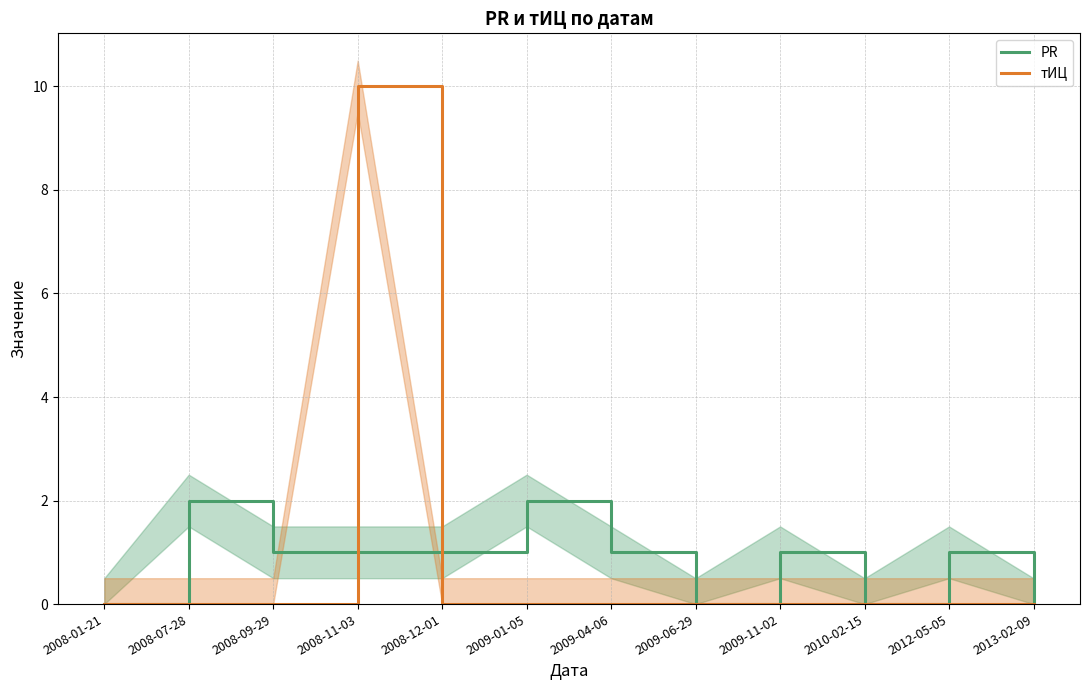

List the series in order of their peak value, highest first.

тИЦ, PR